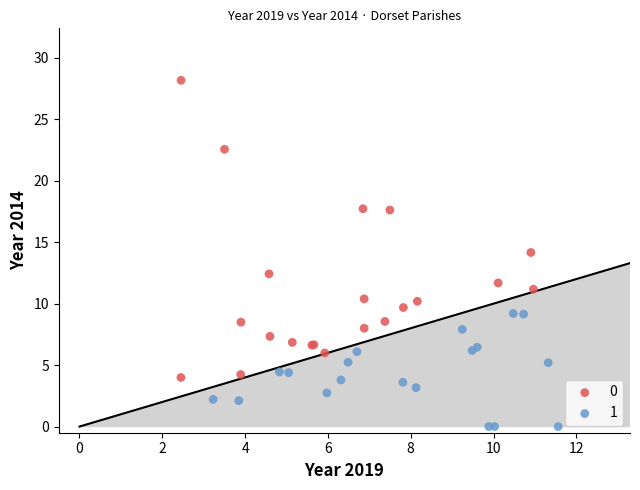

What are all the series names shown in the legend?

0, 1